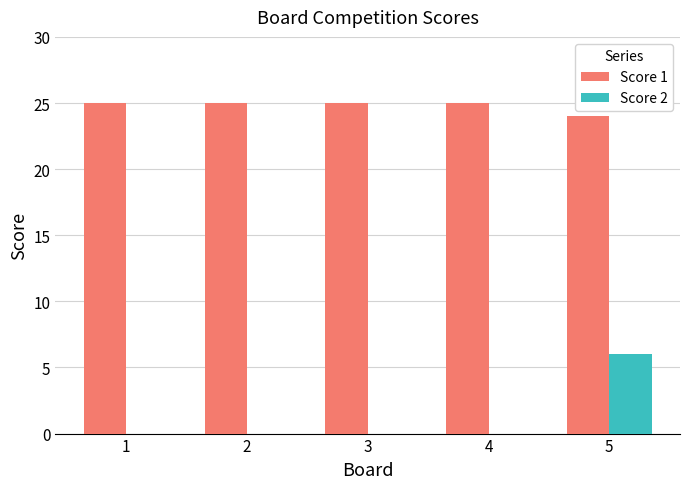

How many categories are shown in the chart?

5